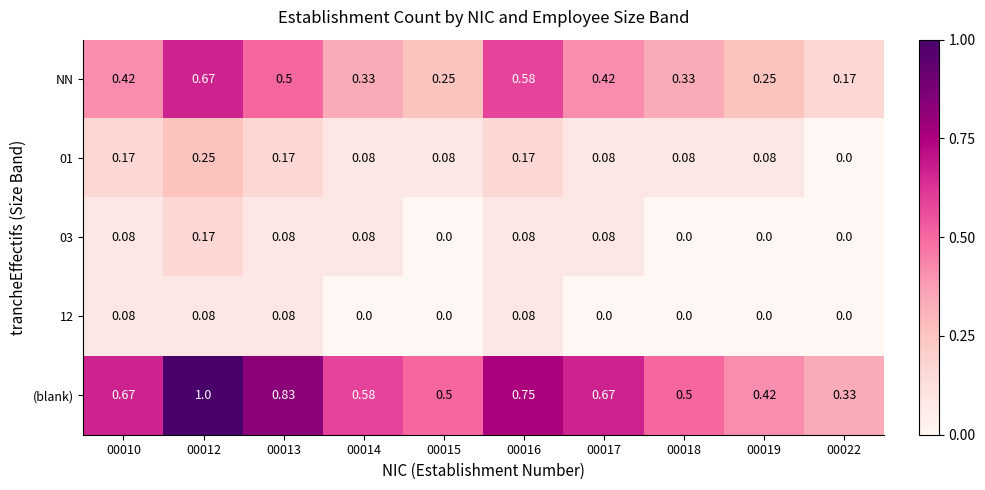

Which series has the largest total across all categories?

(blank)